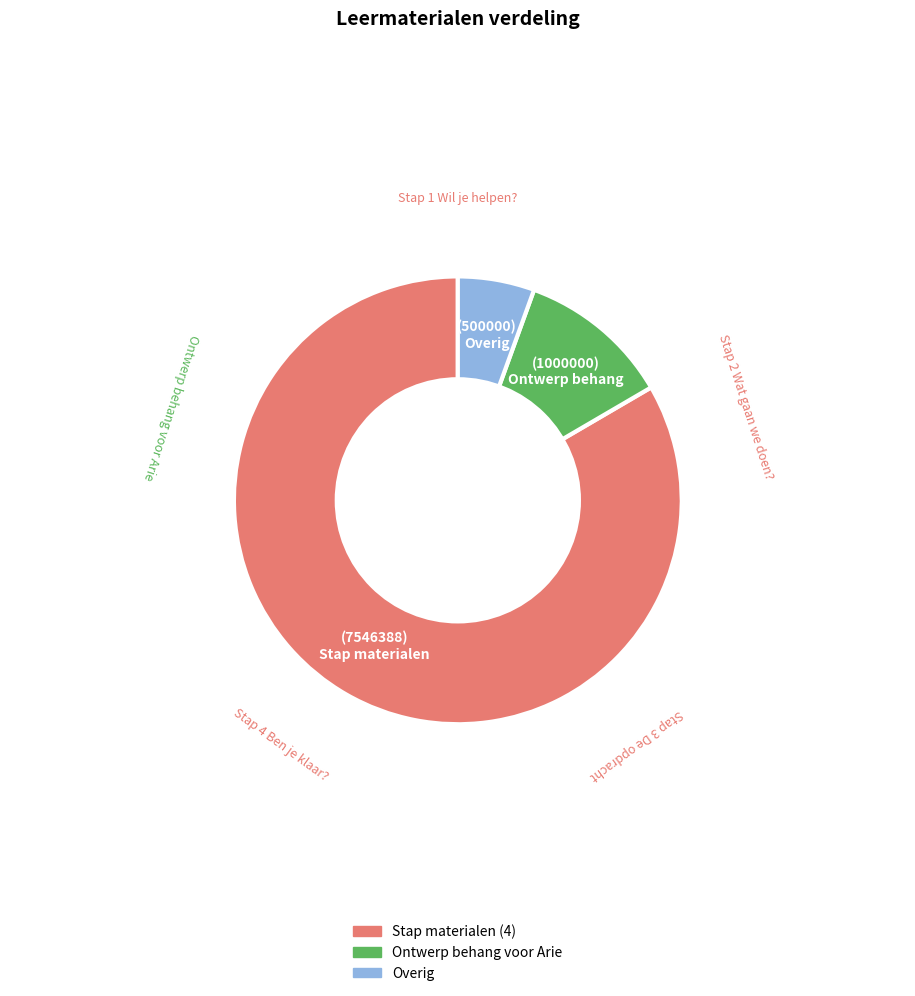

Is there any slice that represents more than half of the pie?

Yes